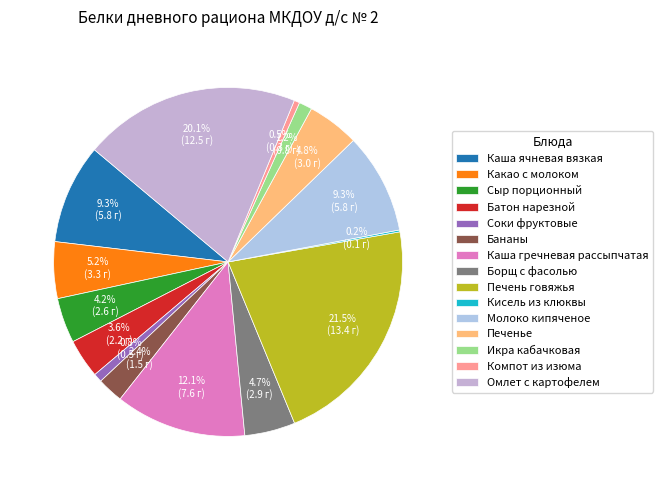

What is the largest slice in the pie chart?

Печень говяжья